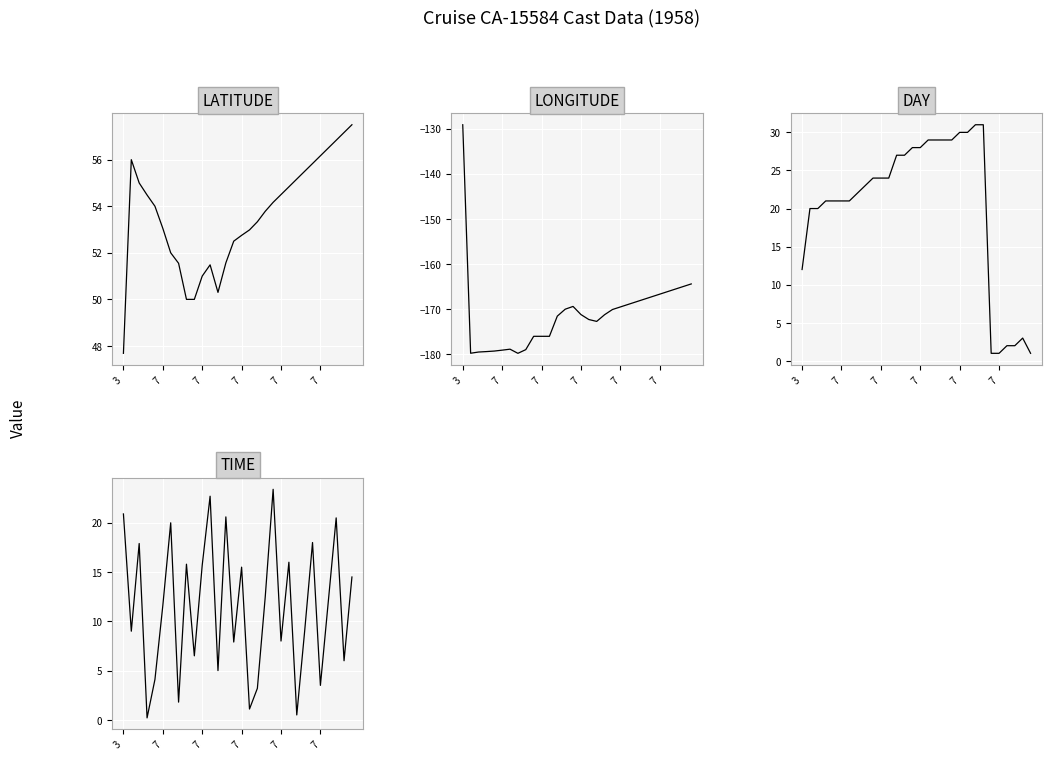

In DAY, how many points are higher than both neighbors (excluding endpoints)?

1